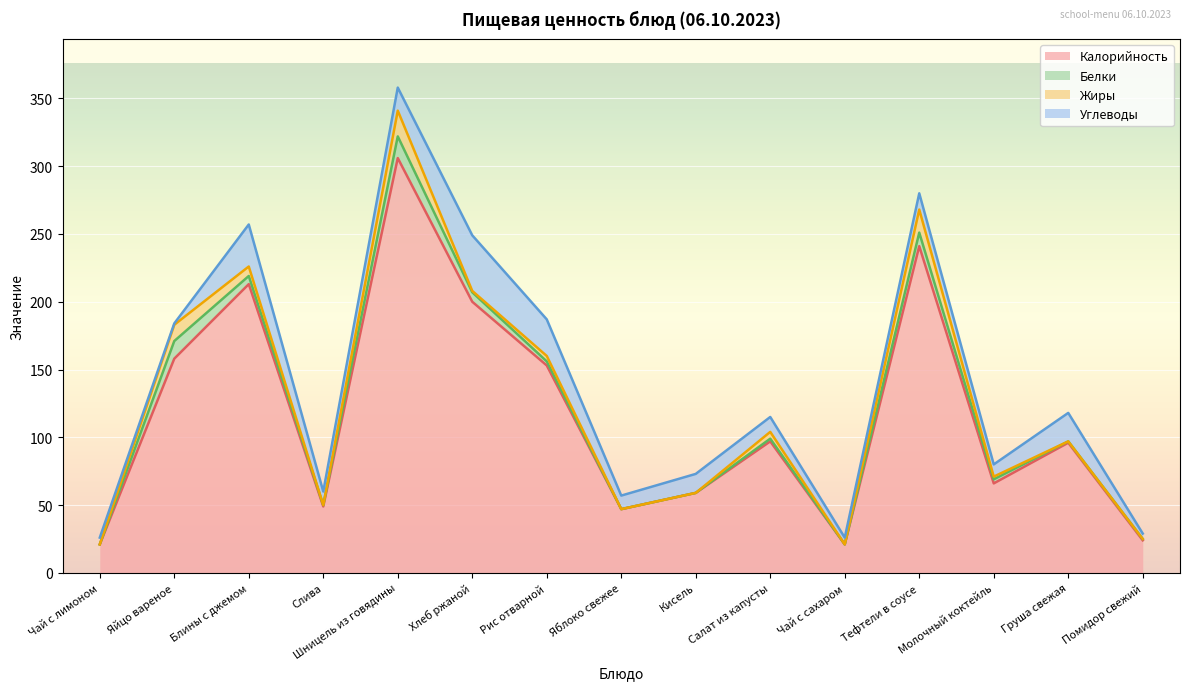

What is the difference between the second highest and minimum values in the Жиры series?

17